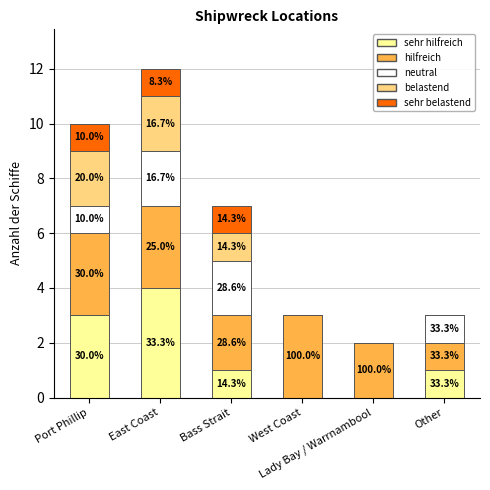

Are the bars horizontal?

No